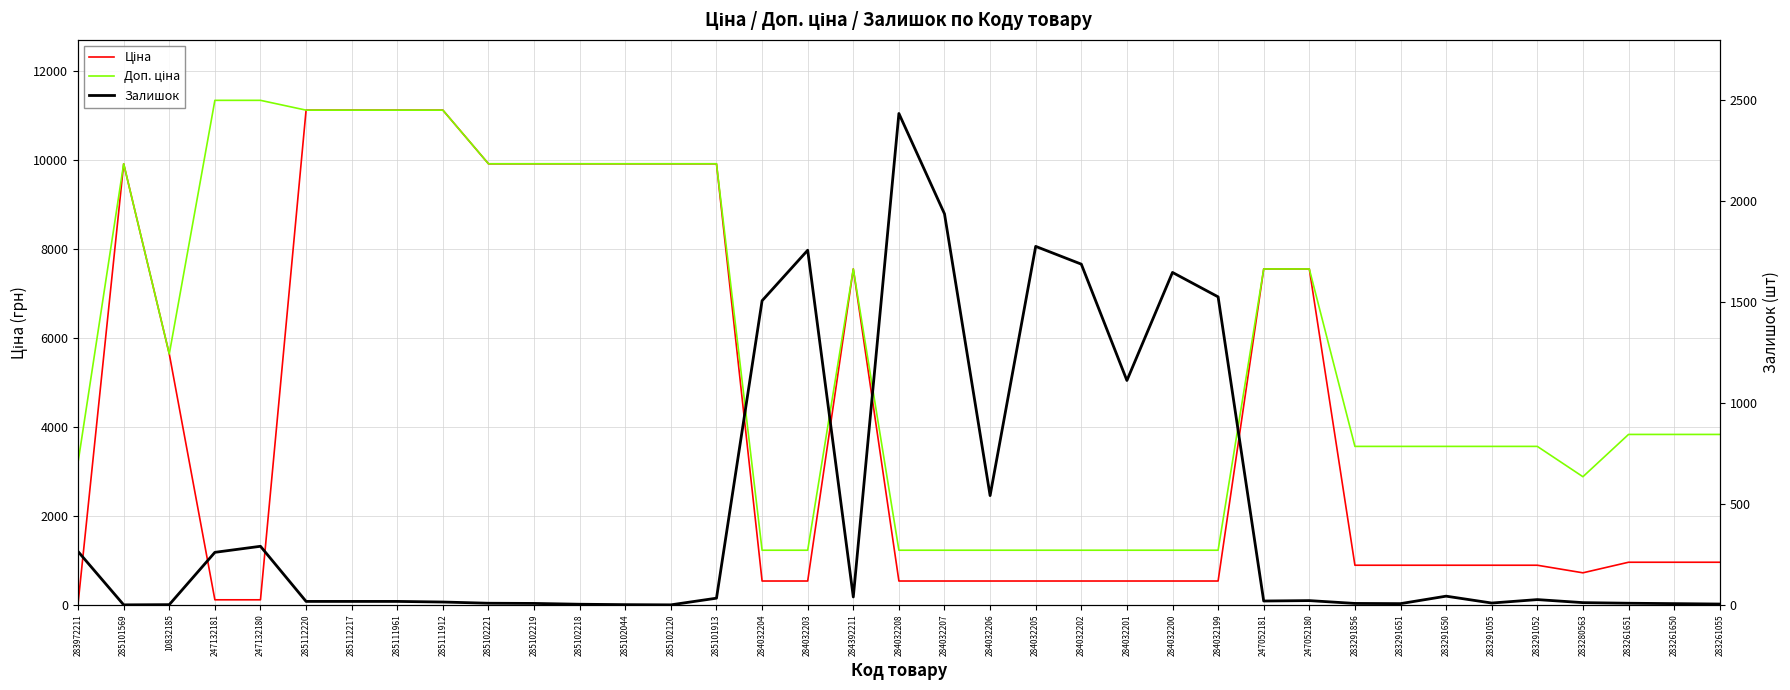

Reading left to right, extract all data points from this chart.

Ціна: 32.0	9908.5	5636.0	113.3	113.3	11113.6	11113.6	11113.6	11113.6	9908.5	9908.5	9908.5	9908.5	9908.5	9908.5	535.4	535.4	7545.9	535.4	535.4	535.4	535.4	535.4	535.4	535.4	535.4	7545.9	7545.9	889.9	889.9	889.9	889.9	889.9	719.6	957.1	957.1	957.1
Доп. ціна: 3205.0	9908.5	5636.0	11334.0	11334.0	11113.6	11113.6	11113.6	11113.6	9908.5	9908.5	9908.5	9908.5	9908.5	9908.5	1227.2	1227.2	7545.9	1227.2	1227.2	1227.2	1227.2	1227.2	1227.2	1227.2	1227.2	7545.9	7545.9	3559.7	3559.7	3559.7	3559.7	3559.7	2878.5	3828.4	3828.4	3828.4
Залишок: 264.0	0.0	1.0	260.0	290.0	17.0	17.0	17.0	14.0	8.0	7.0	3.0	1.0	0.0	33.0	1506.0	1756.0	39.0	2433.0	1936.0	541.0	1775.0	1687.0	1111.0	1646.0	1525.0	19.0	21.0	7.0	6.0	43.0	9.0	26.0	11.0	8.0	6.0	4.0